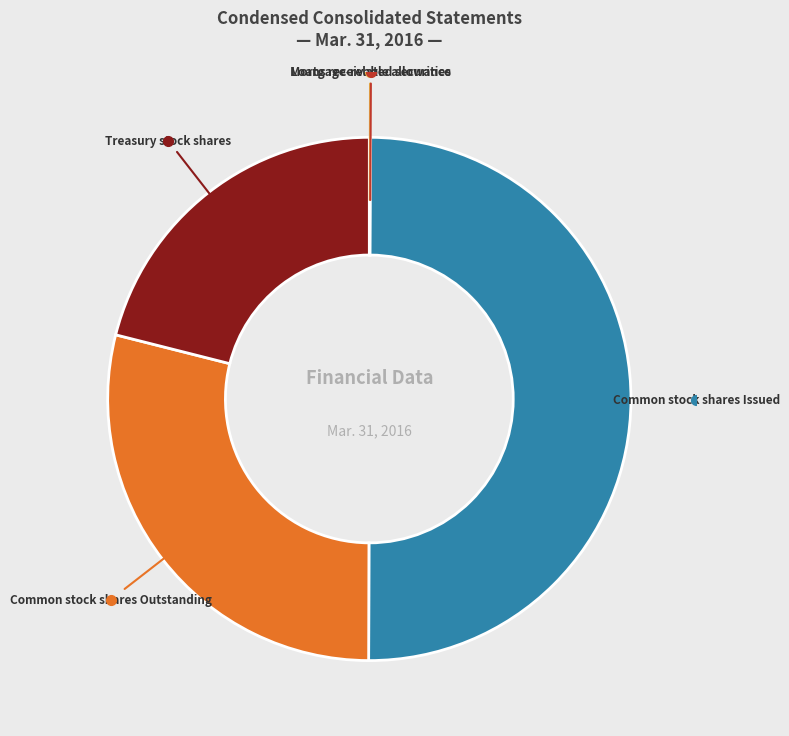

Count the number of slices in the pie.

5